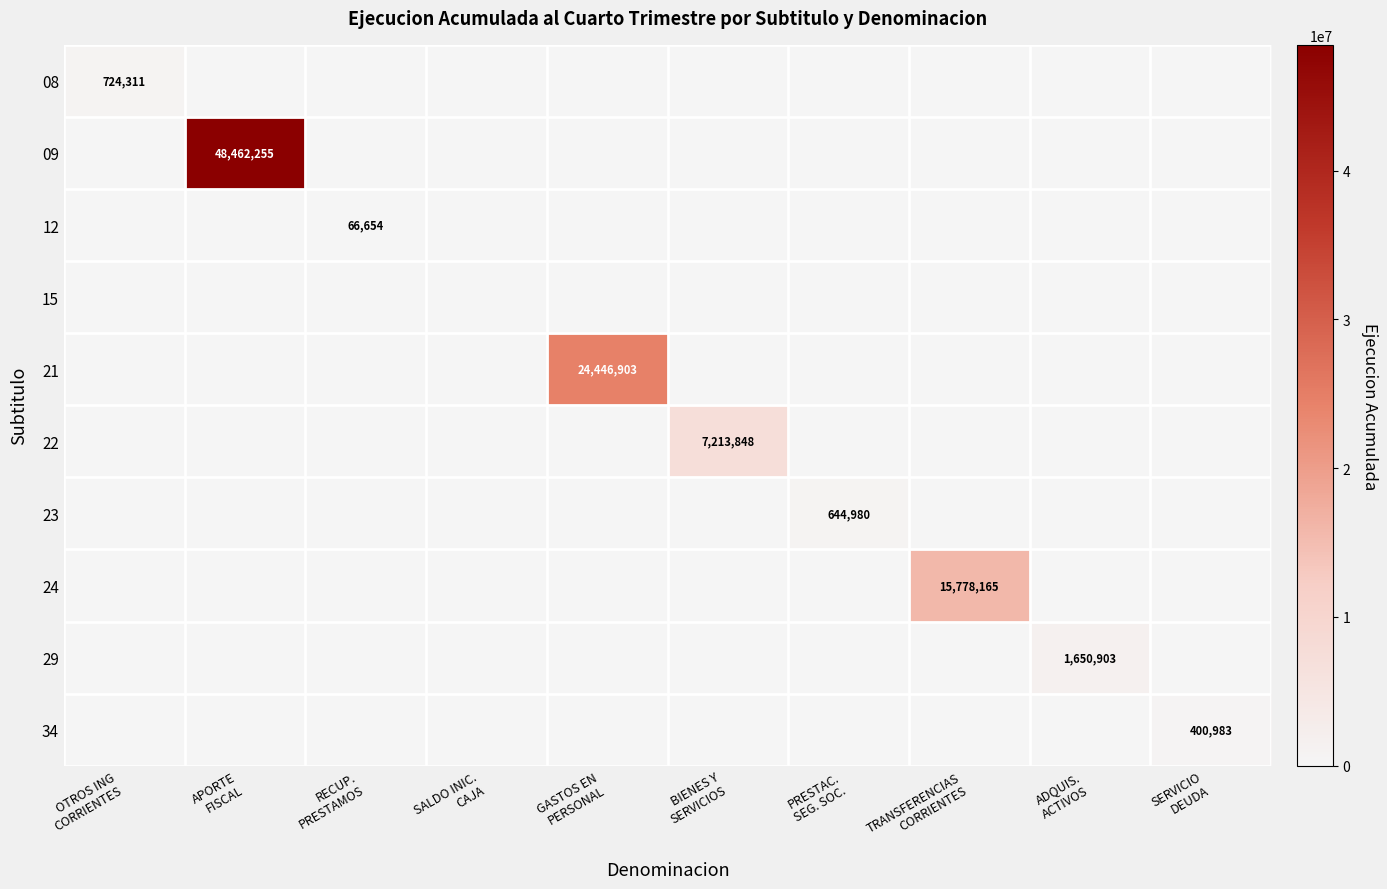

What is the sum of all 08 values?

724311